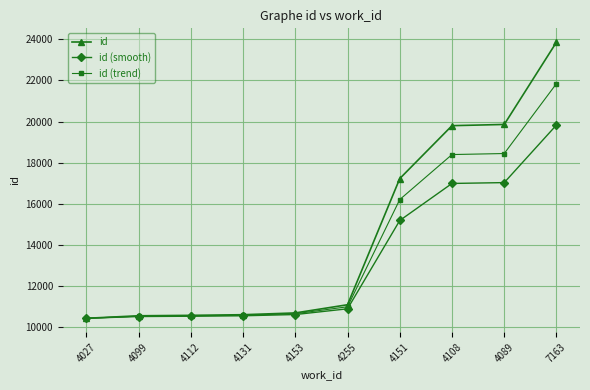

What is the difference between the id values at 4151 and 7163?

6636.0